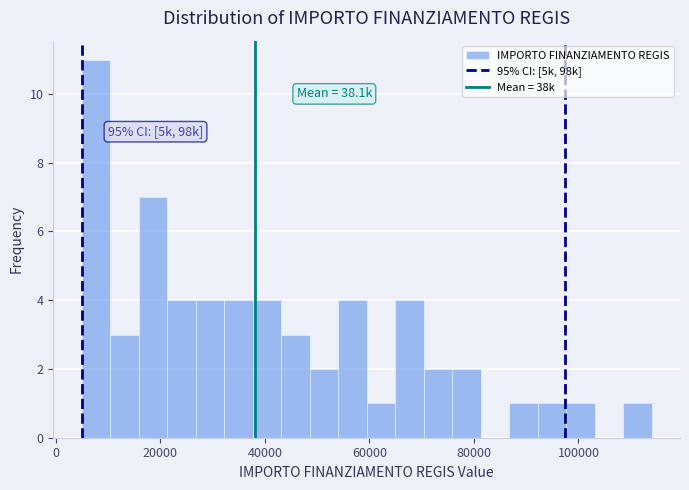

Read against the x-axis, roughly where is the centre of the tallest bar?

8000